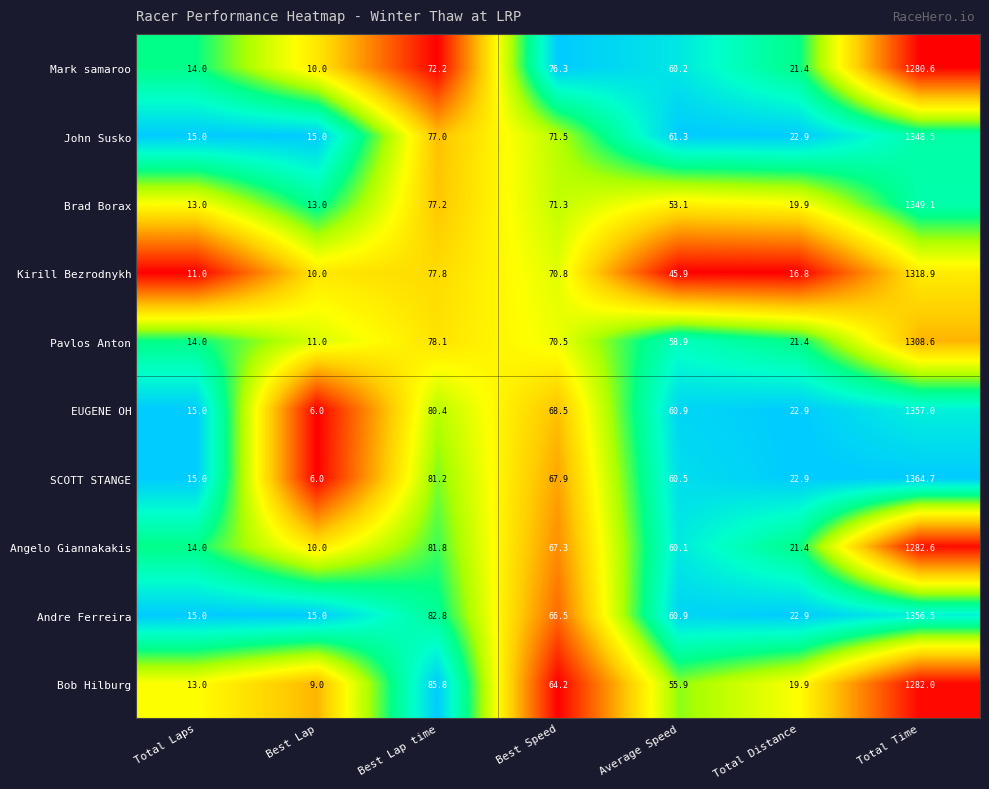

Which label corresponds to the smallest value in the chart?

Best Lap